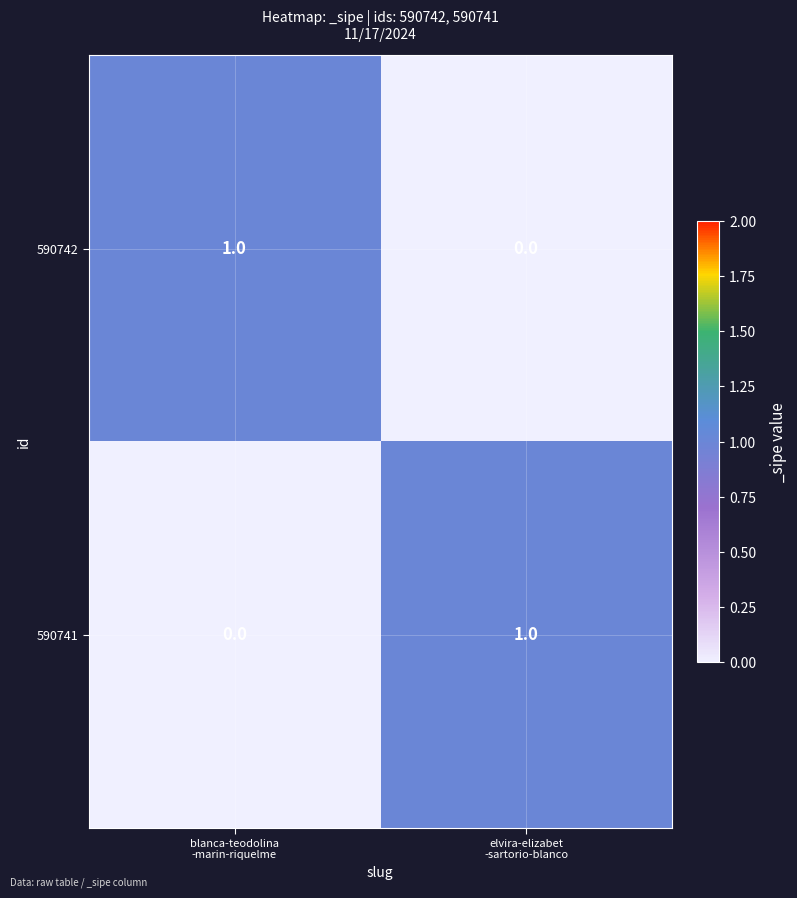

Reading right to left, what are all the values shown in this chart?

590742: 0	1
590741: 1	0